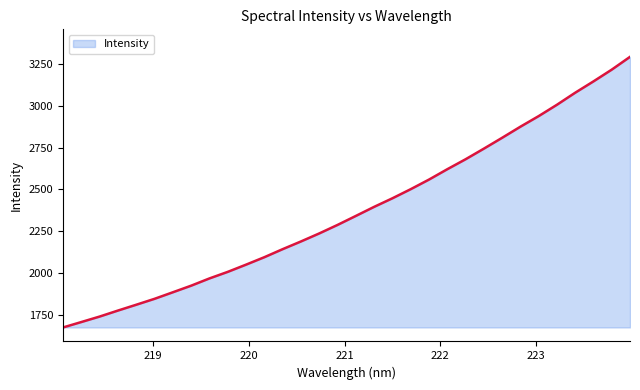

What is the smallest value displayed?

1673.8